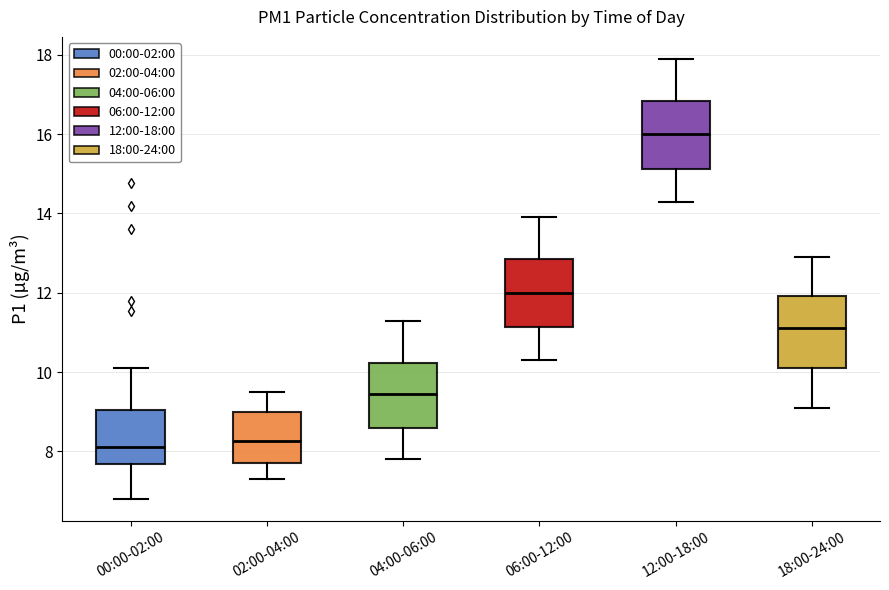

Reading left to right, transcribe this box plot: for each box, give where its median line is, the range the box spans, and where its two whiskers end, as read against the y-axis. The values are not printed on the chart, so give them approximately, as read against the axis.

00:00-02:00: median 8.2, box 7.6 to 9.0, whiskers 6.8 to 10.2
02:00-04:00: median 8.2, box 7.8 to 9.0, whiskers 7.4 to 9.6
04:00-06:00: median 9.4, box 8.6 to 10.2, whiskers 7.8 to 11.4
06:00-12:00: median 12.0, box 11.2 to 12.8, whiskers 10.4 to 14.0
12:00-18:00: median 16.0, box 15.2 to 16.8, whiskers 14.4 to 18.0
18:00-24:00: median 11.2, box 10.2 to 12.0, whiskers 9.2 to 13.0